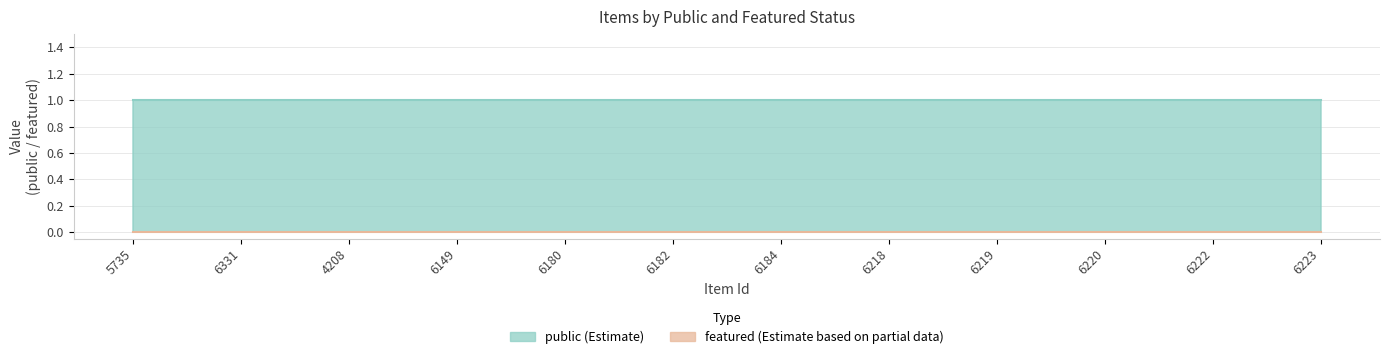

What is the total value across all series at 4208?

1